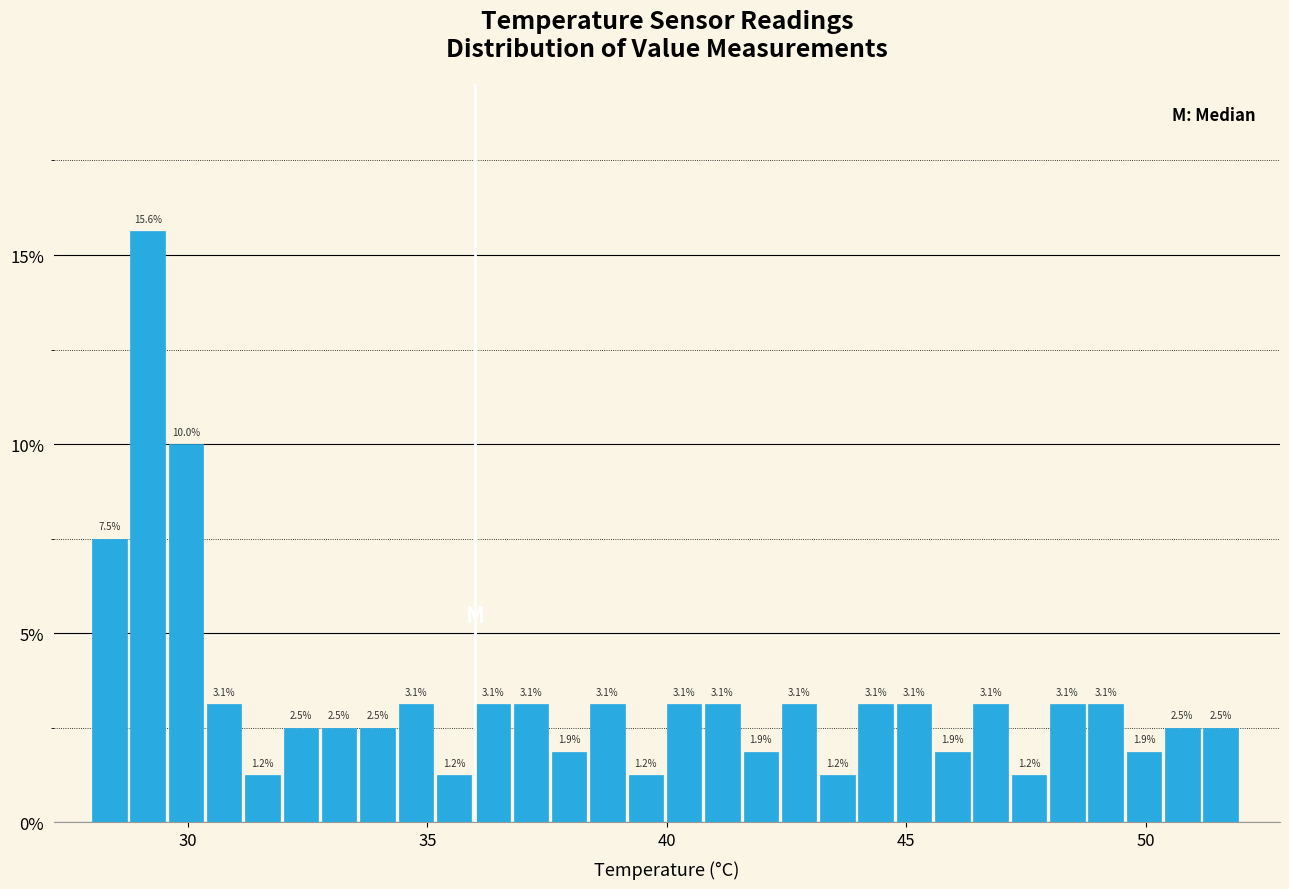

Around what value on the x-axis is the tallest bar? Give the approximate position of its centre, as read against the axis.

29.0